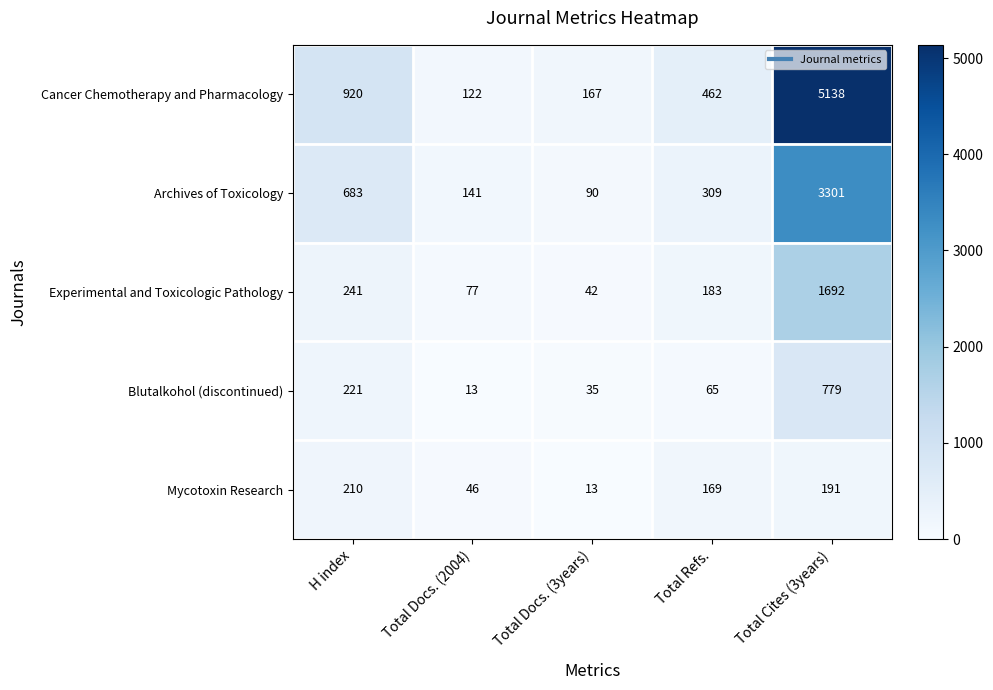

True or false: Blutalkohol (discontinued) has a value of 21 at Total Docs. (2004).

False